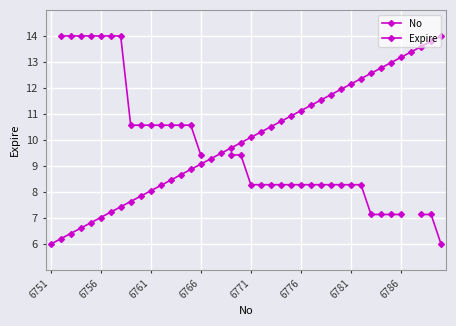

Which category has the lowest value in the No series?

6751